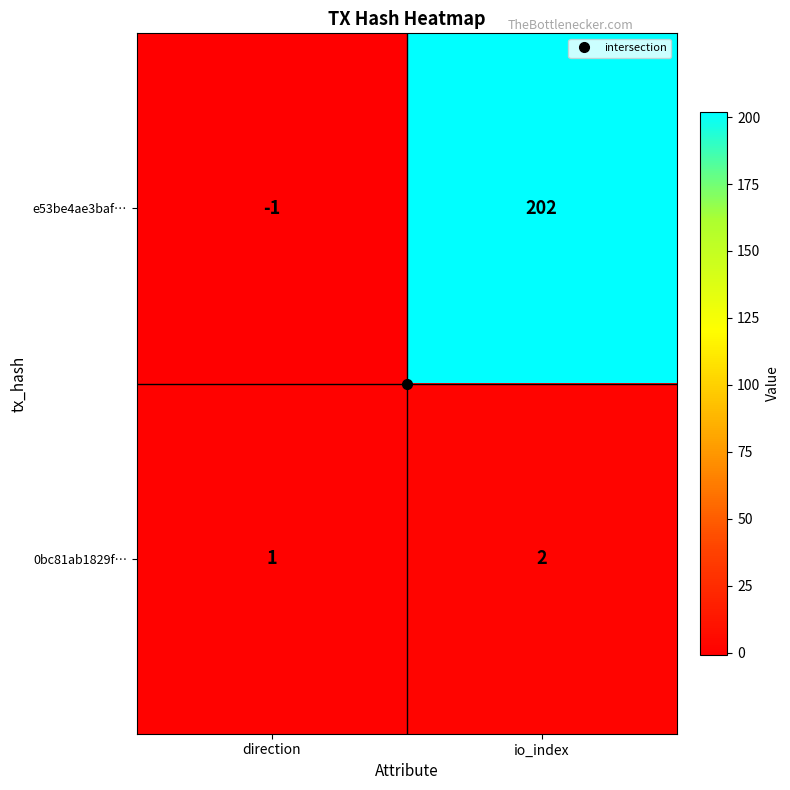

Which series has the widest spread of values?

e53be4ae3baf…